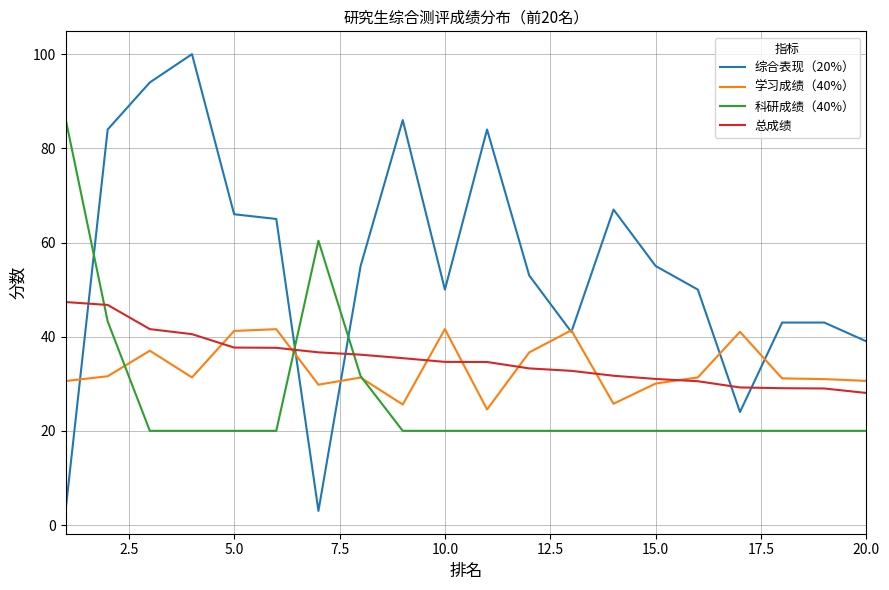

What is the highest value of the 综合表现（20%） series?

100.0